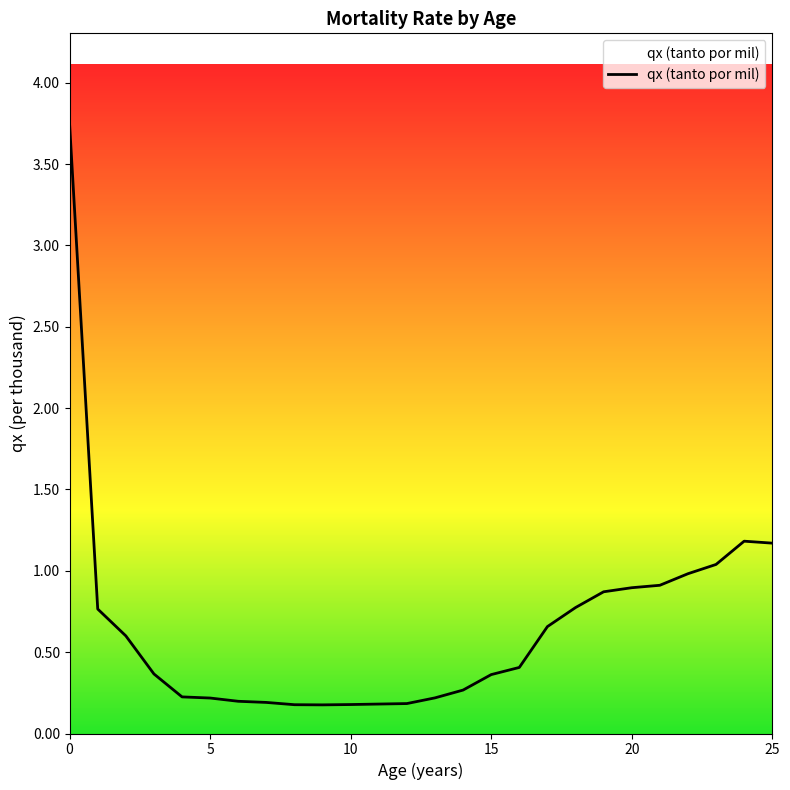

What is the average value?

0.7